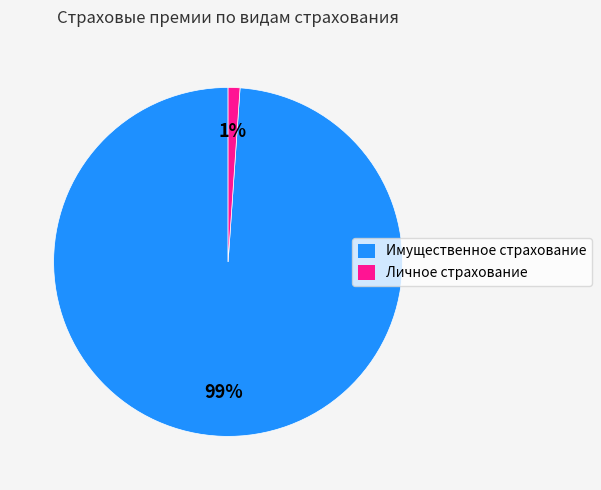

The Личное страхование slice represents 11% of the pie. True or false?

False